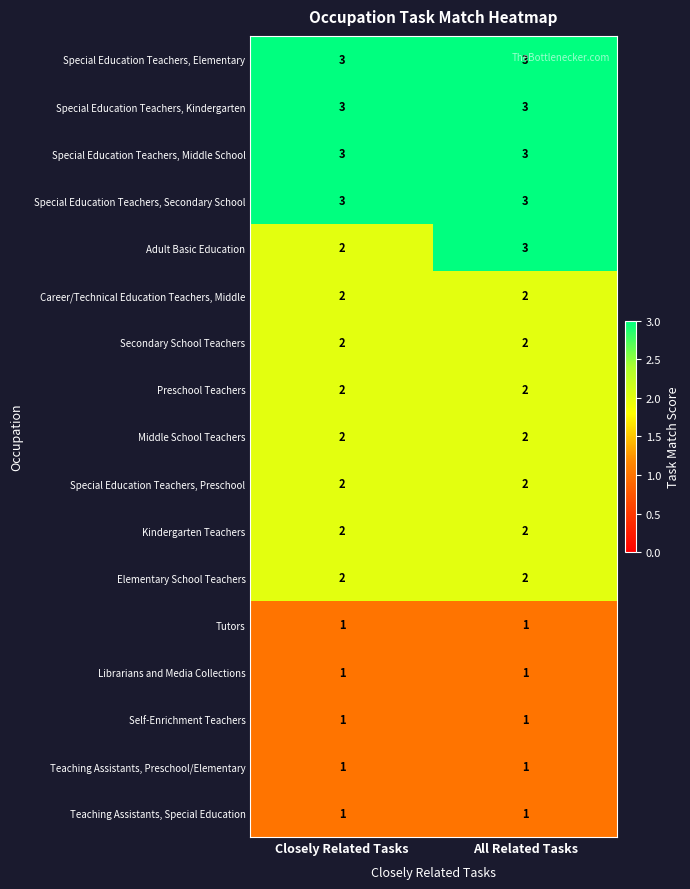

The Self-Enrichment Teachers series shows 2 at All Related Tasks. True or false?

False